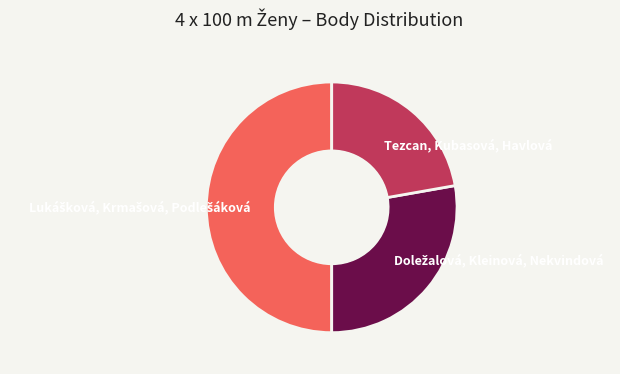

Which category has the smallest portion of the pie?

Tezcan, Kubasová, Havlová